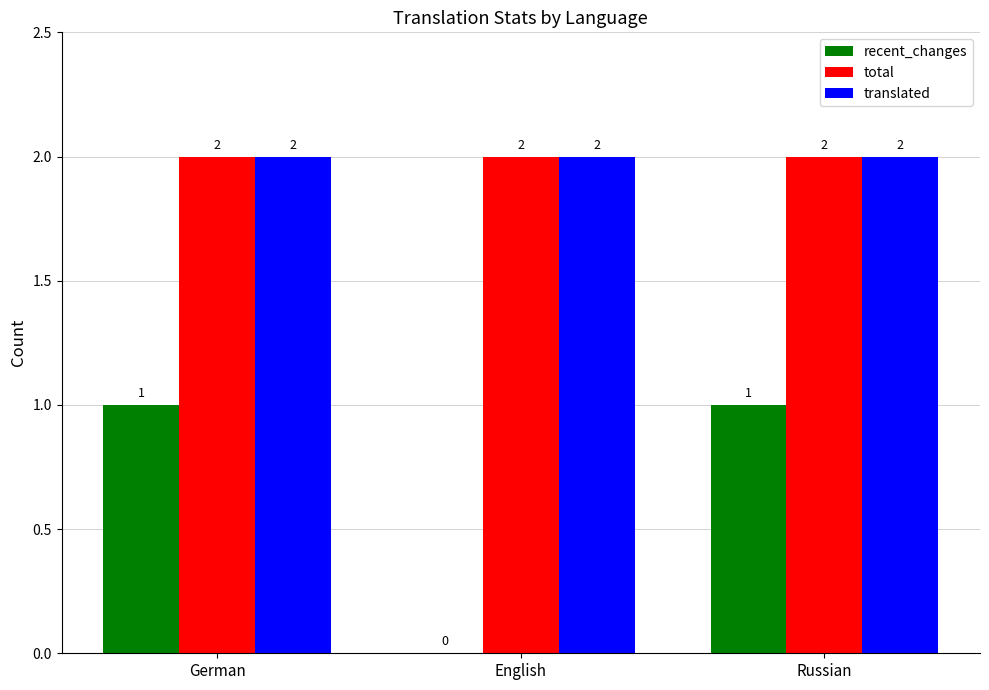

Is it true that recent_changes equals 1 at German?

True